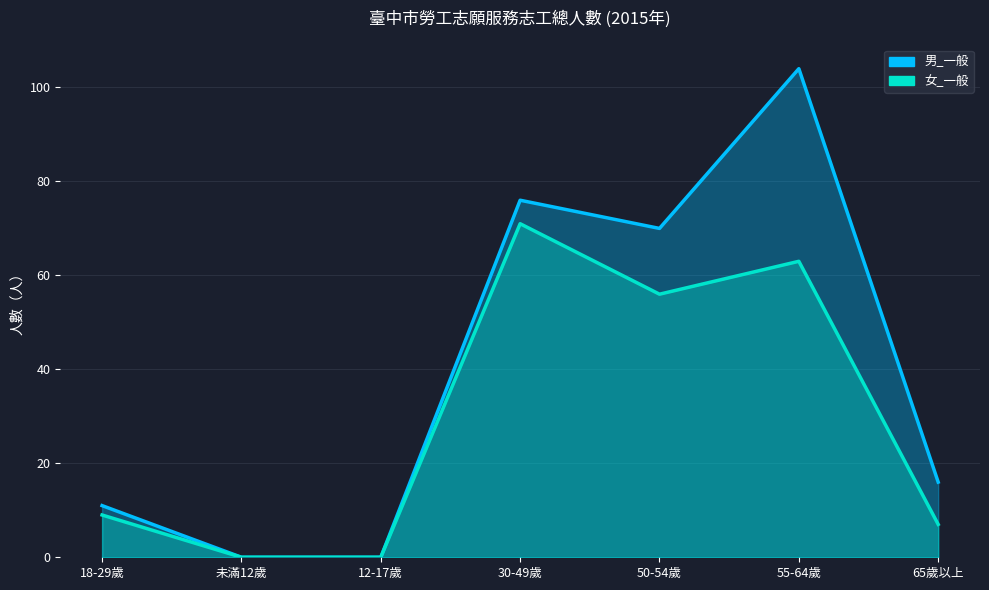

What is the label of the 3rd point from the right?

50-54歲